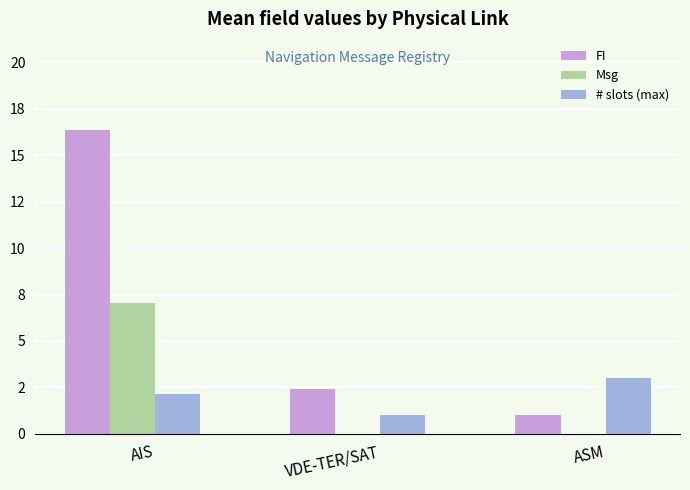

Are the bars grouped side by side (vs. stacked)?

Yes